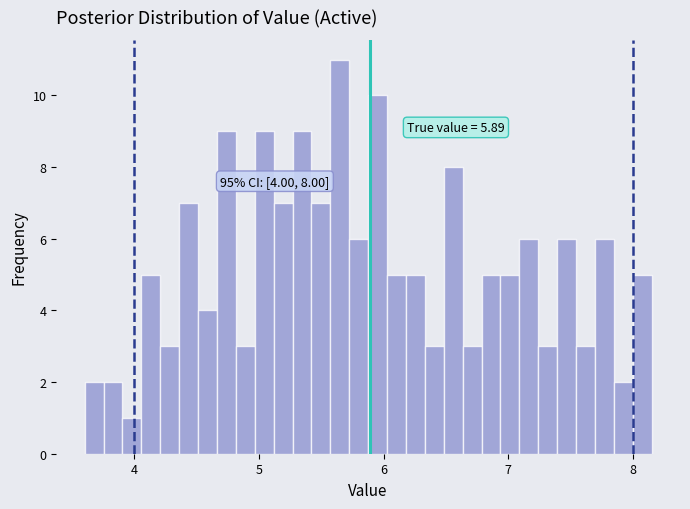

Read against the x-axis, roughly where is the centre of the tallest bar?

5.6